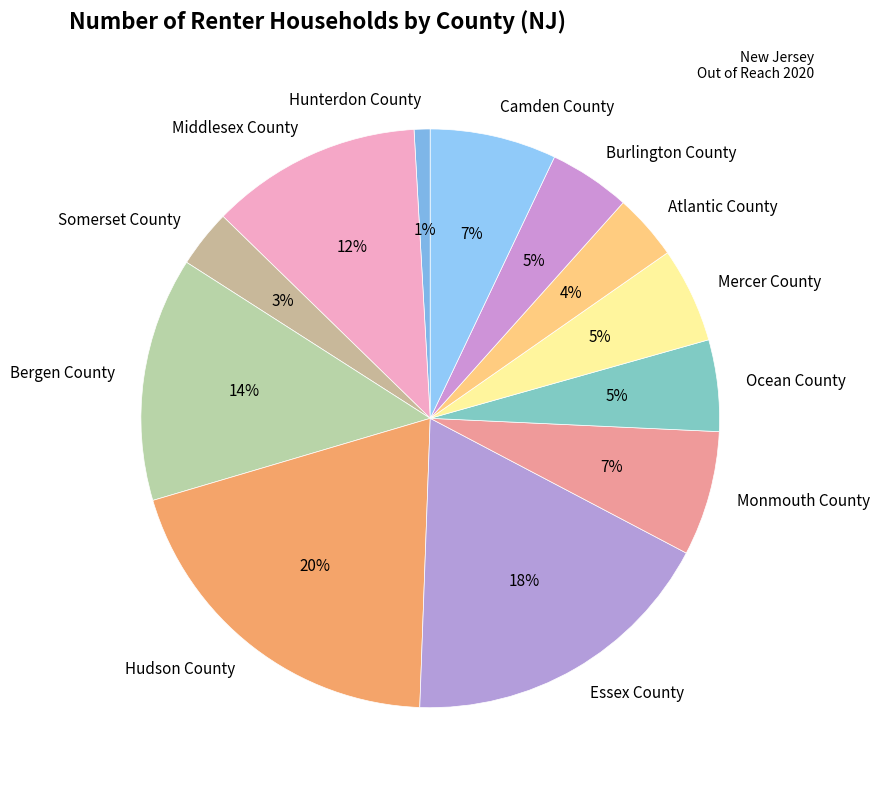

Is it true that Burlington County is 5% of the pie?

True